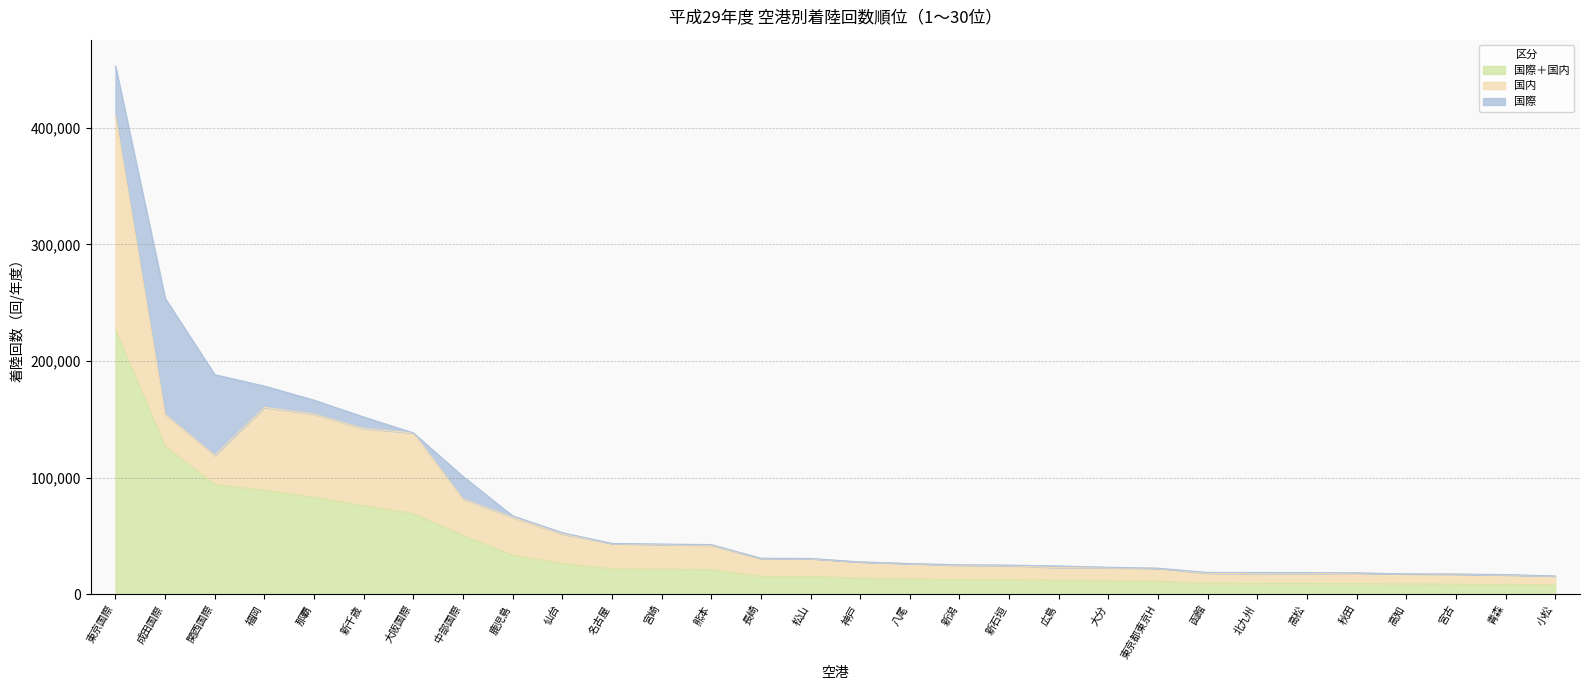

What is the total value across all series at 北九州?

18694